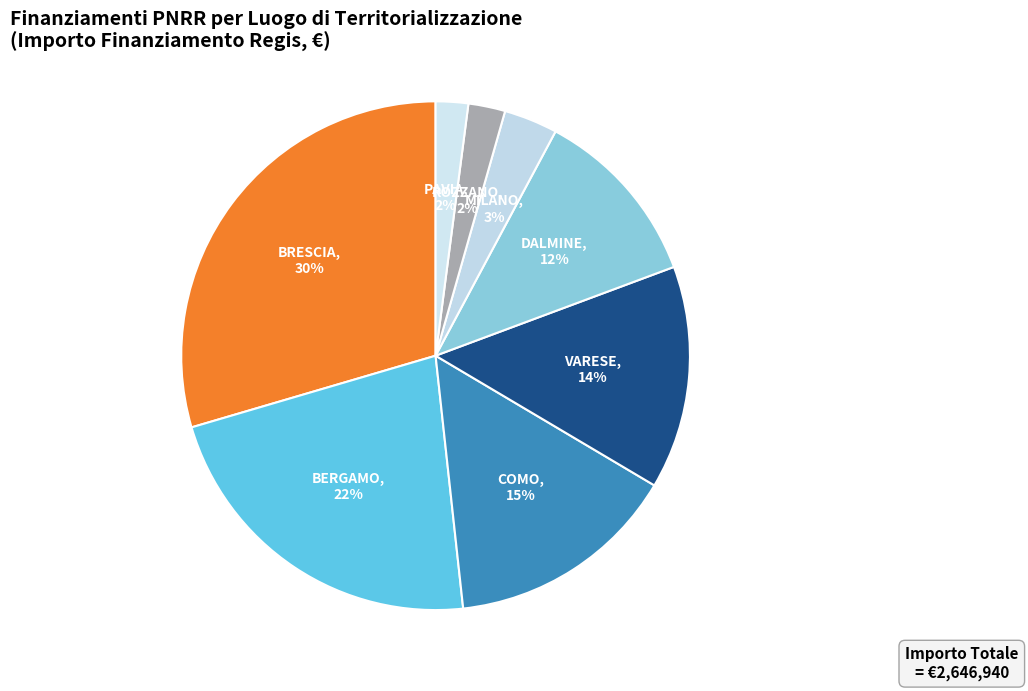

Which slice is the largest?

BRESCIA